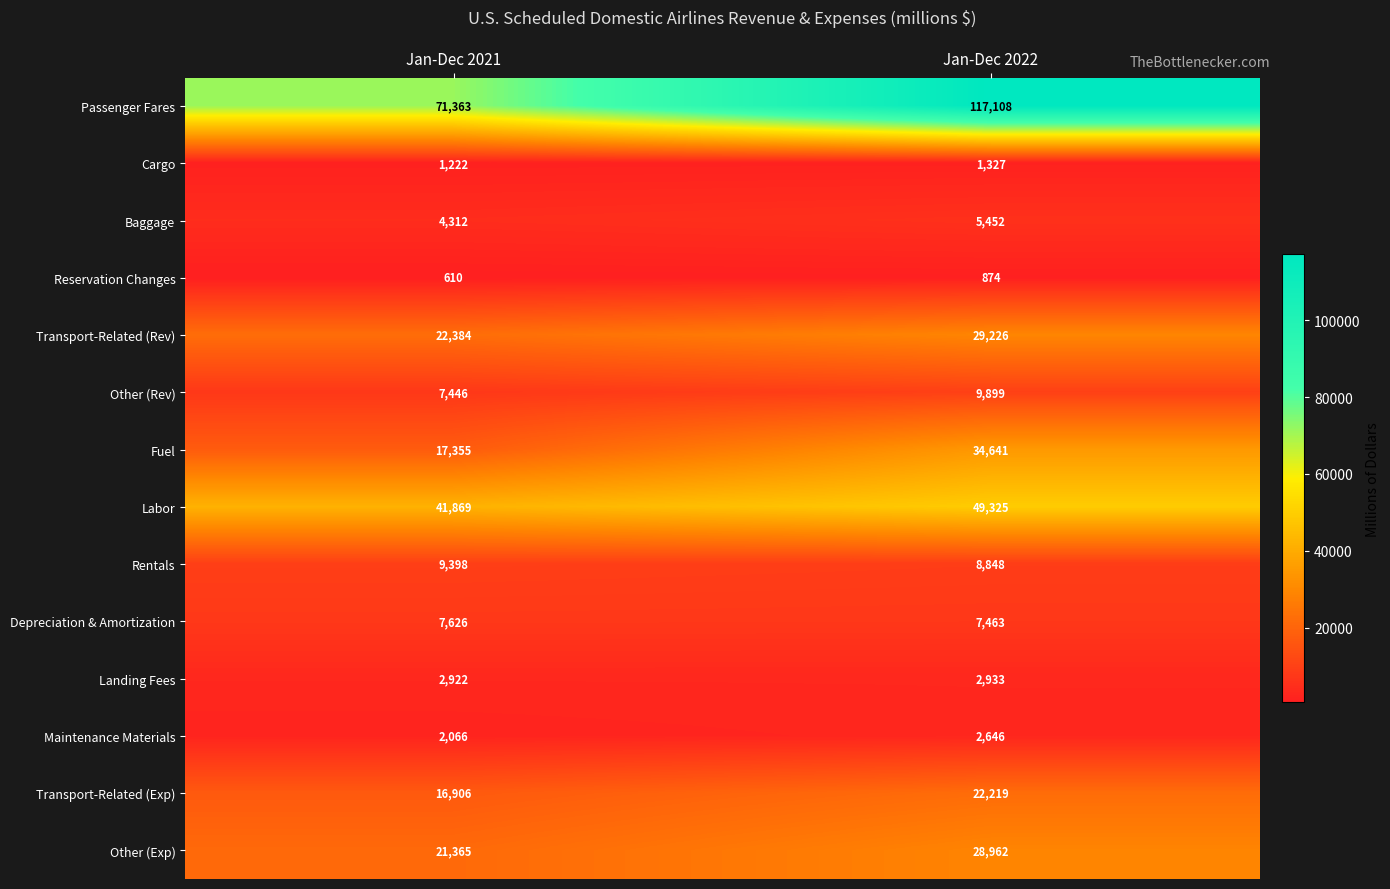

Rank the series by their maximum value, from lowest to highest.

Reservation Changes, Cargo, Maintenance Materials, Landing Fees, Baggage, Depreciation & Amortization, Rentals, Other (Rev), Transport-Related (Exp), Other (Exp), Transport-Related (Rev), Fuel, Labor, Passenger Fares